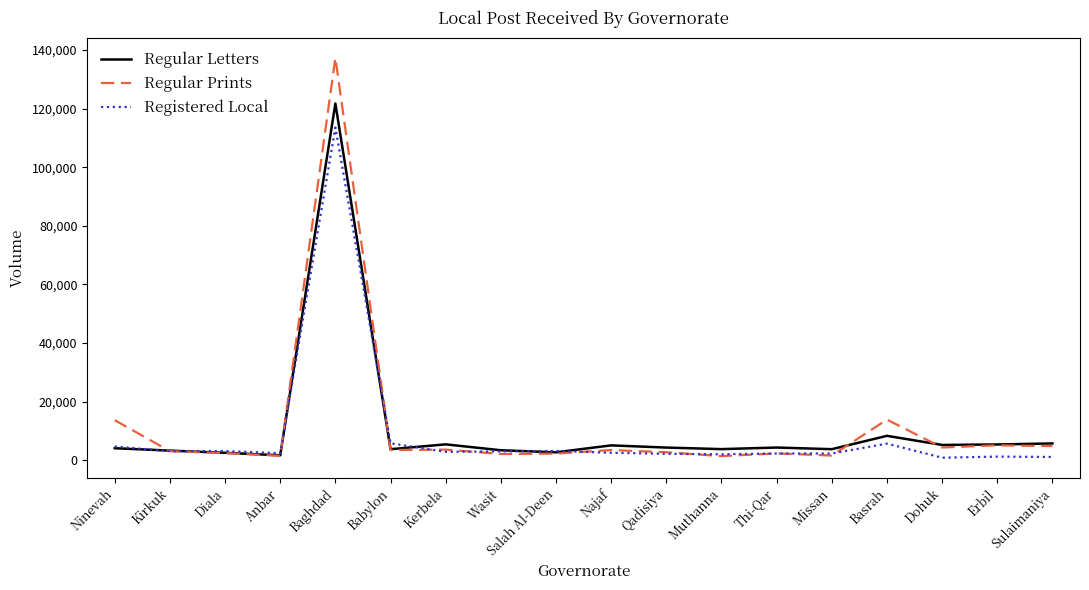

Which series has the largest range (max minus min)?

Regular Prints